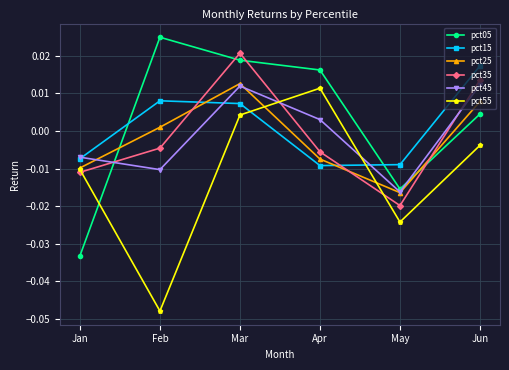

Does the chart have visible grid lines?

Yes